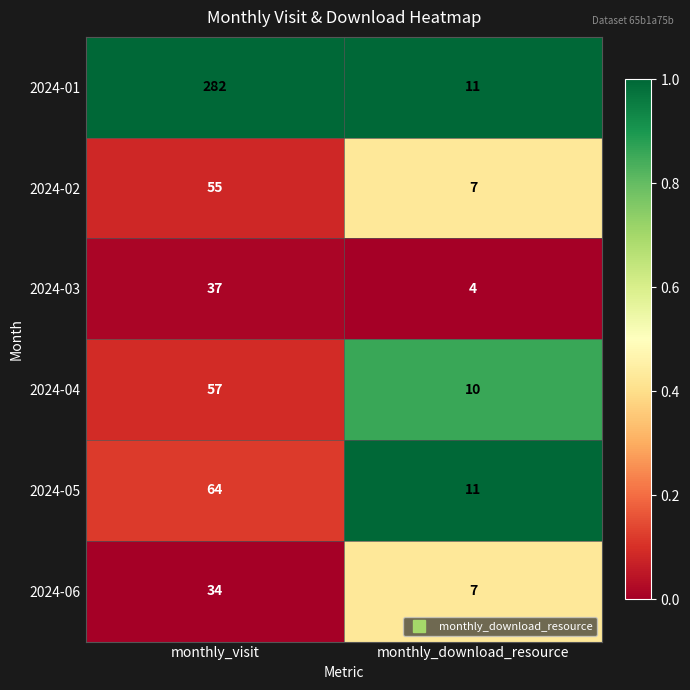

Reading left to right, transcribe all the data shown in this chart.

2024-01: 282	11
2024-02: 55	7
2024-03: 37	4
2024-04: 57	10
2024-05: 64	11
2024-06: 34	7